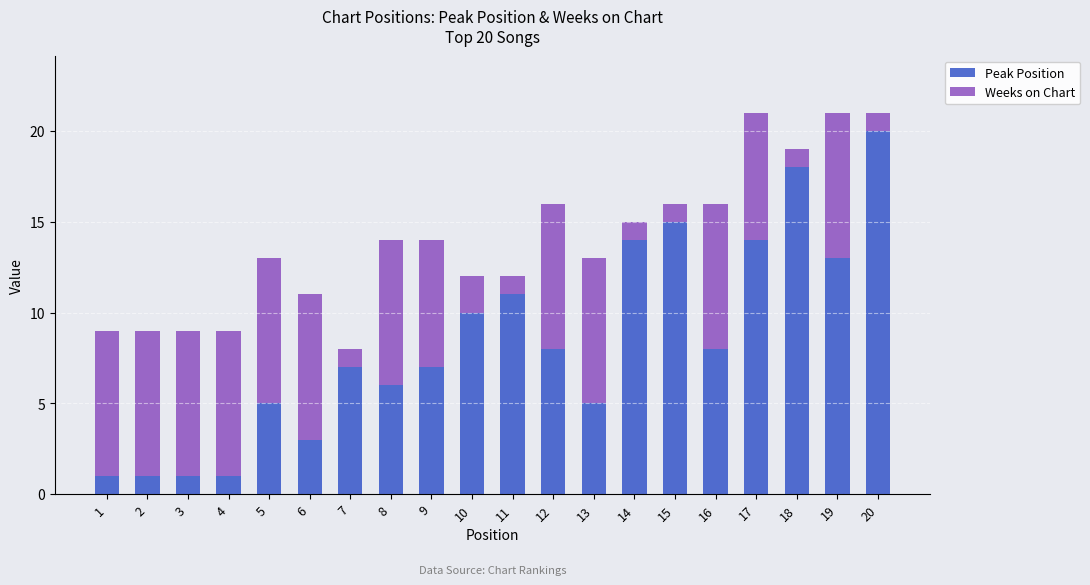

What is the maximum value for Peak Position?

20